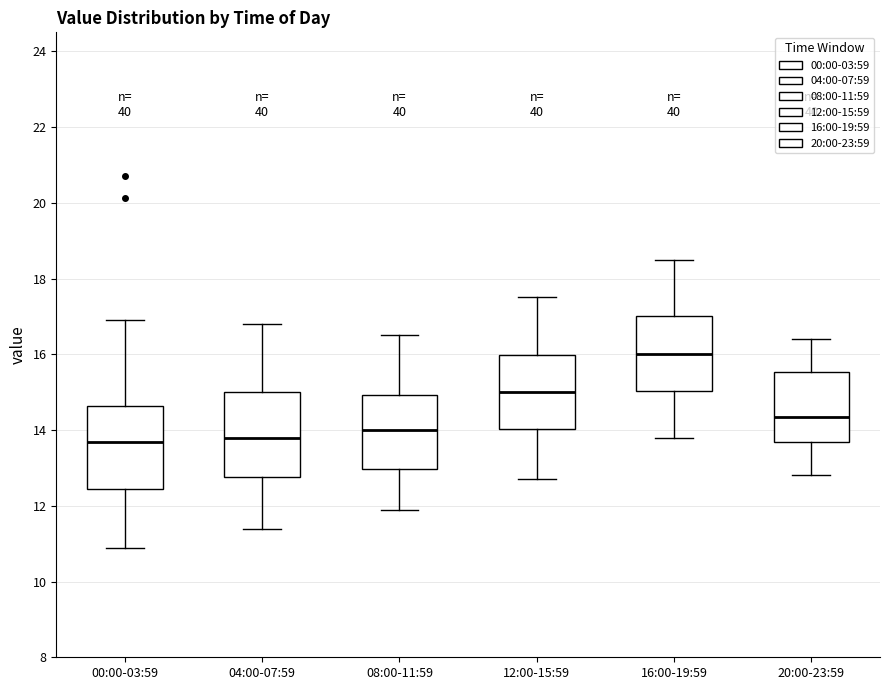

Reading left to right, read every box against the y-axis: the position of its median line, the range the box covers, and the ends of its whiskers. The values are not printed on the chart, so give them approximately, as read against the axis.

00:00-03:59: median 13.6, box 12.4 to 14.6, whiskers 10.8 to 17.0
04:00-07:59: median 13.8, box 12.8 to 15.0, whiskers 11.4 to 16.8
08:00-11:59: median 14.0, box 13.0 to 15.0, whiskers 12.0 to 16.6
12:00-15:59: median 15.0, box 14.0 to 16.0, whiskers 12.8 to 17.6
16:00-19:59: median 16.0, box 15.0 to 17.0, whiskers 13.8 to 18.6
20:00-23:59: median 14.4, box 13.6 to 15.6, whiskers 12.8 to 16.4